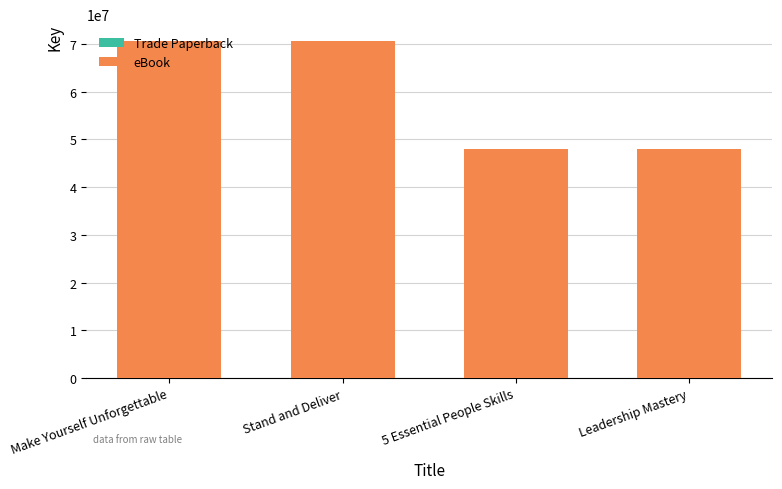

Where is eBook nearest to the value 59292323?

Make Yourself Unforgettable